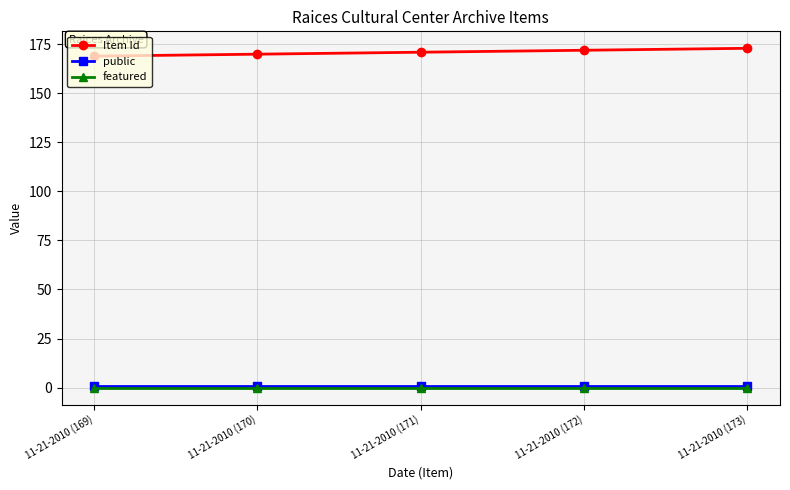

What is the greatest value displayed?

173